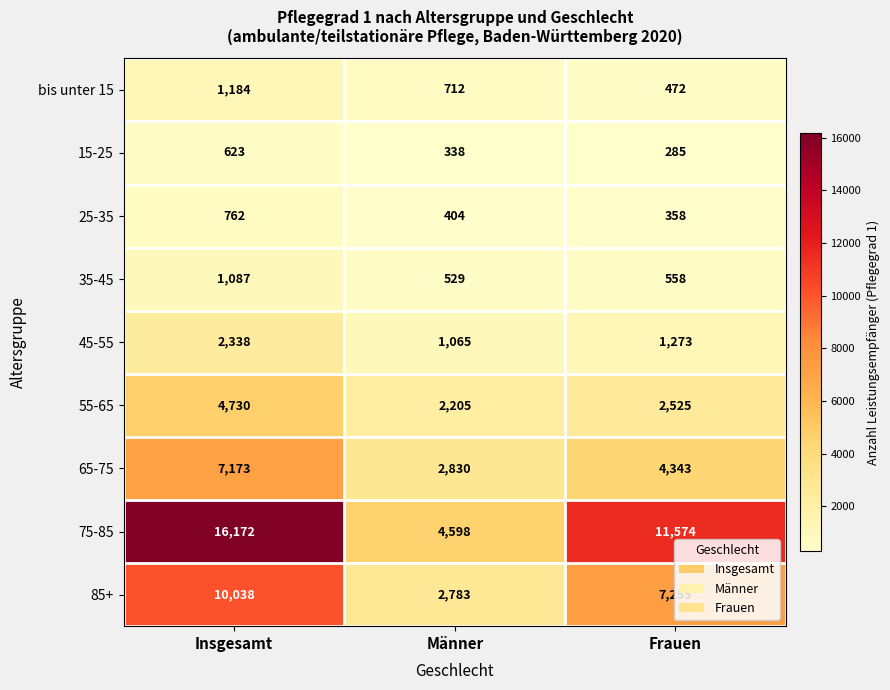

Is it true that 15-25 equals 430 at Frauen?

False